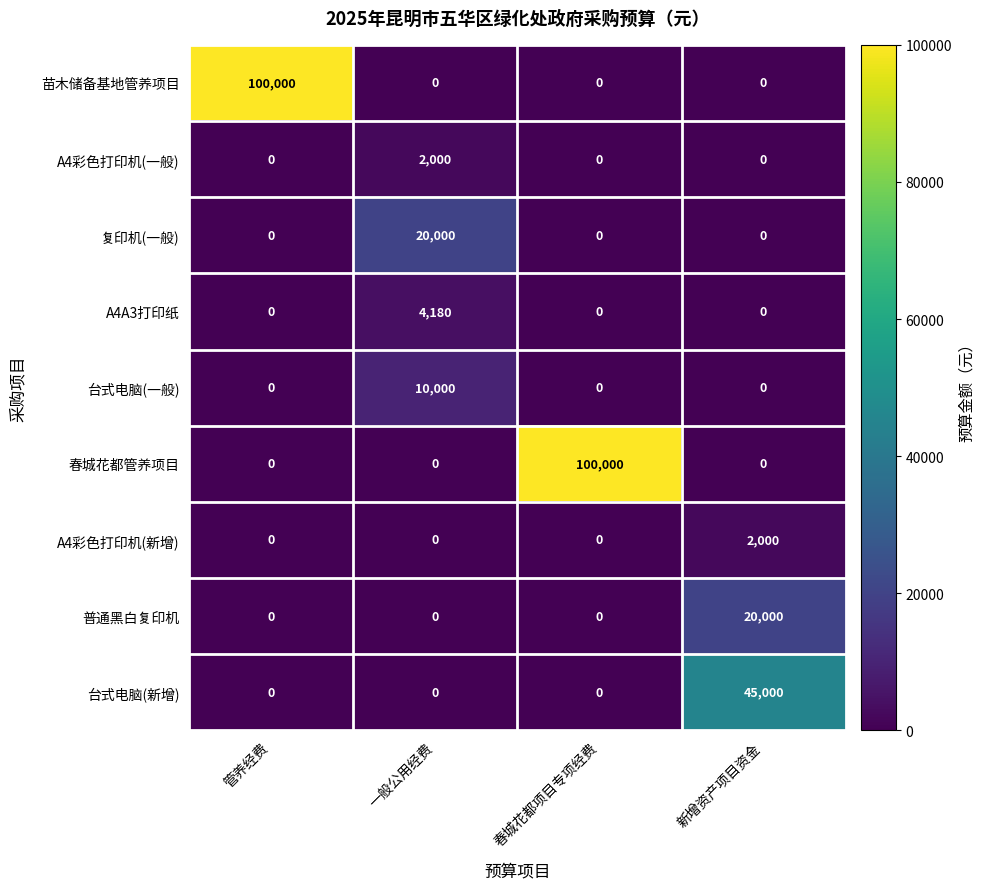

How many 普通黑白复印机 values are between 0 and 20000?

4